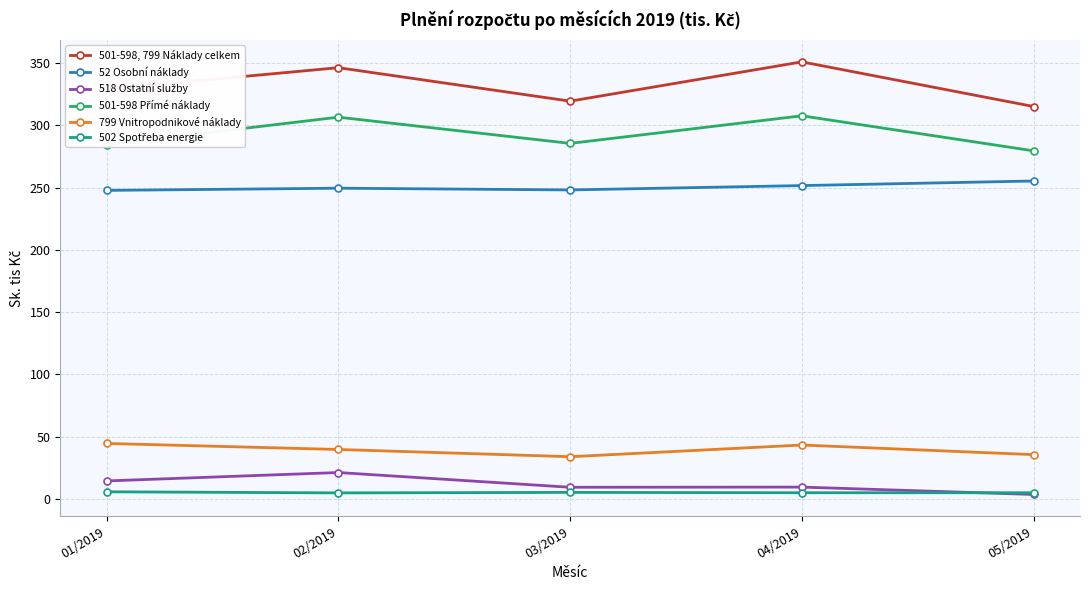

What is the difference between the 52 Osobní náklady values at 01/2019 and 03/2019?

0.4